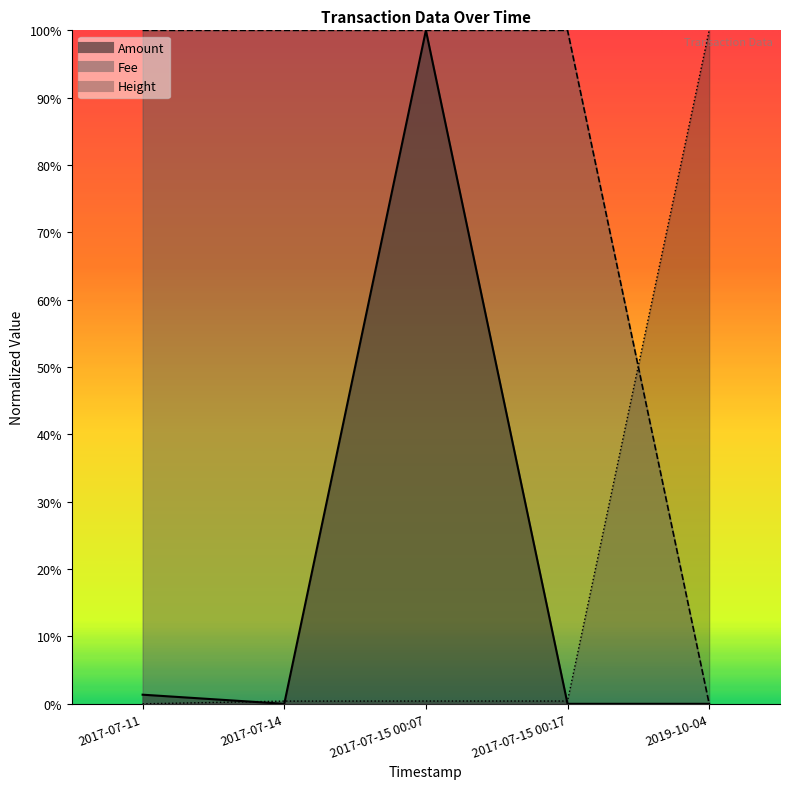

How many series are shown in this chart?

3